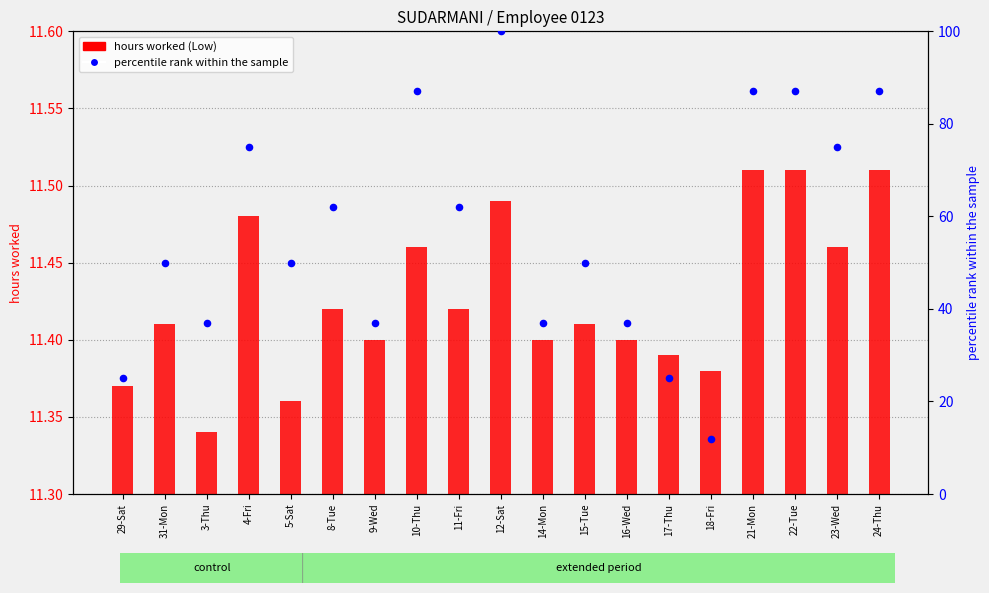

At how many categories does at least one series exceed 22?

18